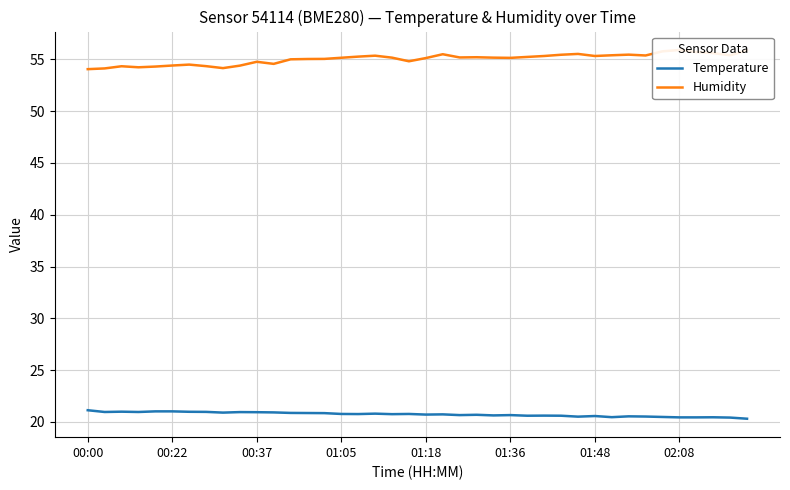

True or false: Temperature and Humidity cross at least once.

False